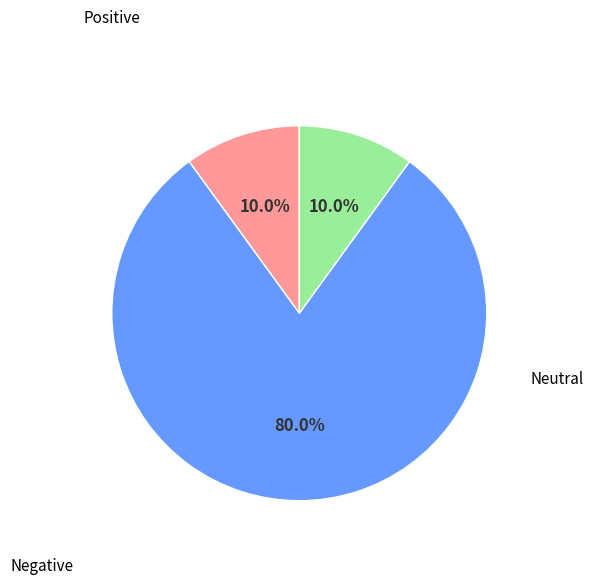

Is there any slice that represents more than half of the pie?

Yes